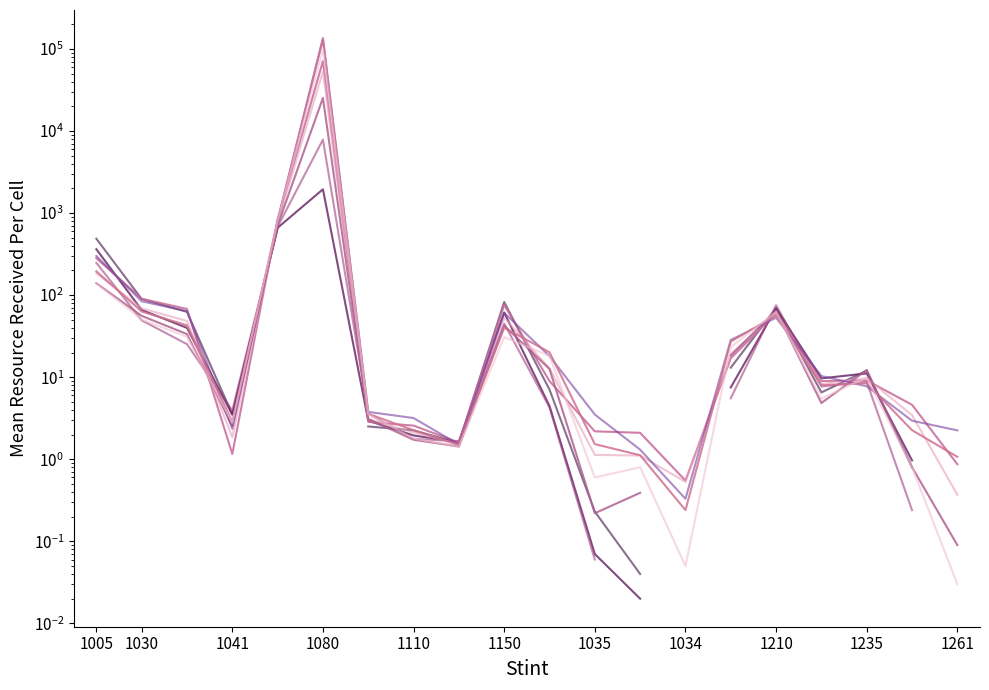

What is the highest value of the Verbund_M series?

99488.0